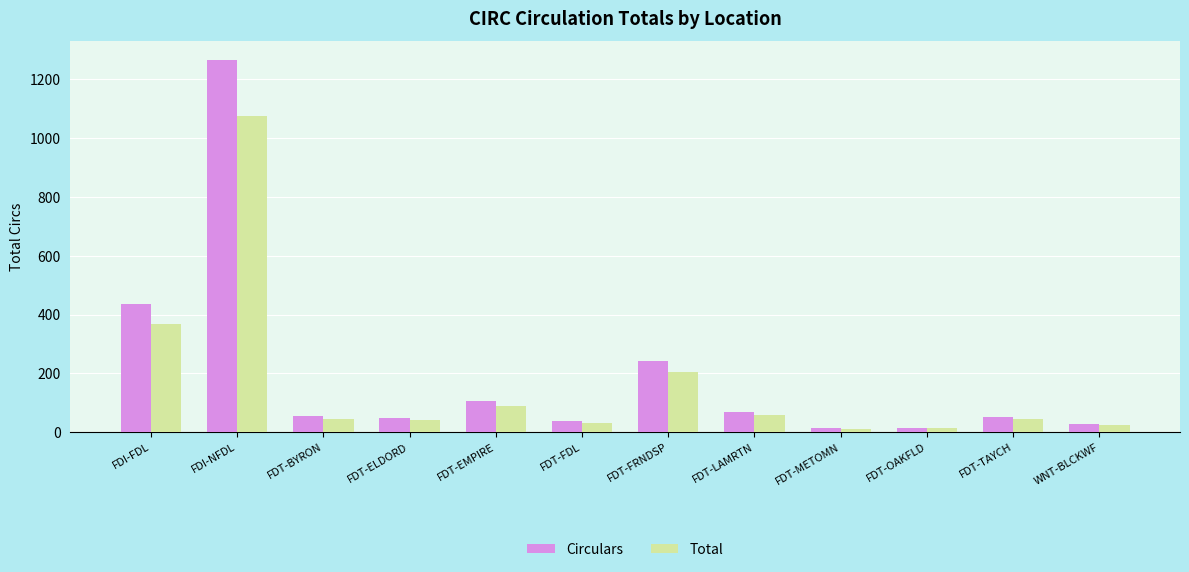

How many values in the Total series are below 46?

6